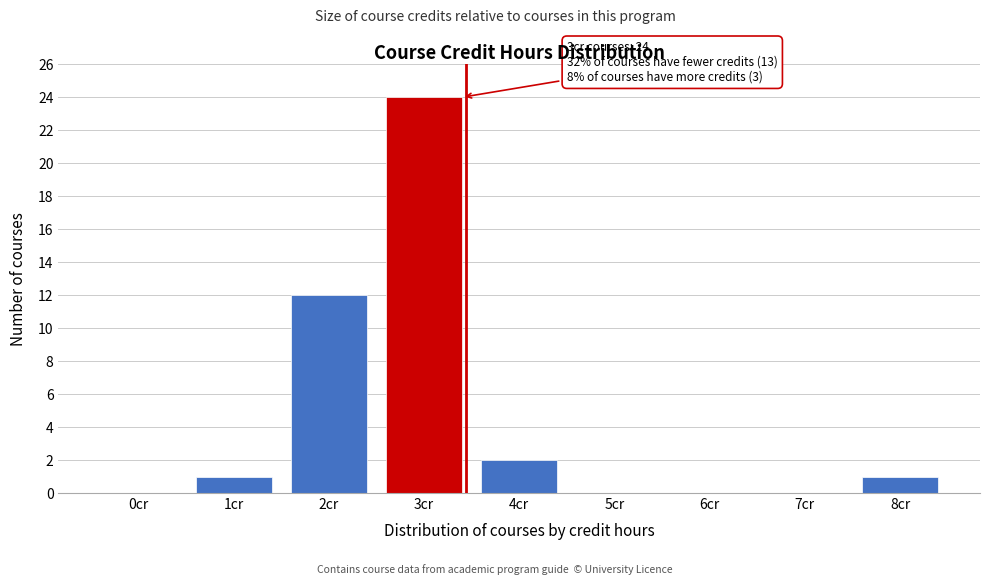

Reading right to left, transcribe all the data shown in this chart.

8cr=1	7cr=0	6cr=0	5cr=0	4cr=2	3cr=24	2cr=12	1cr=1	0cr=0